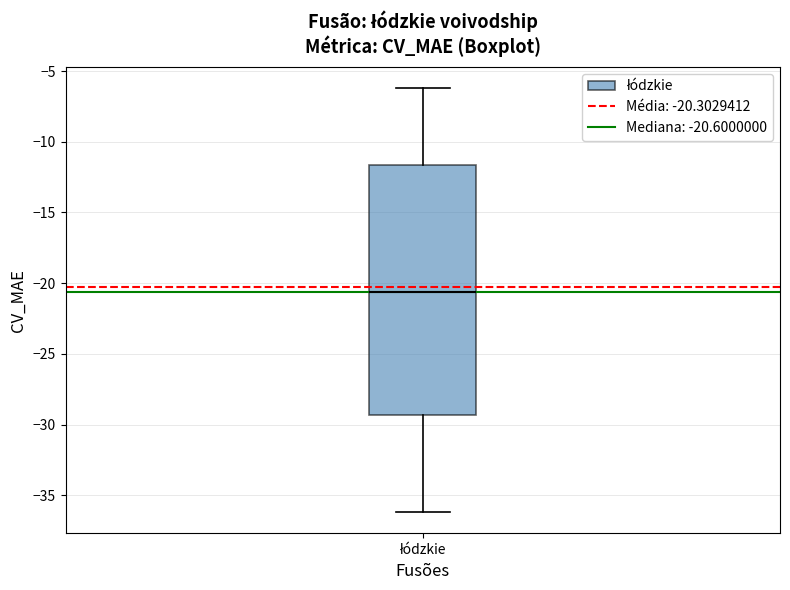

Read this box plot against the y-axis: the position of the median line, the range covered by the box, and the ends of both whiskers. The values are not printed on the chart, so give them approximately, as read against the axis.

median -20.5, box -29.5 to -11.5, whiskers -36.0 to -6.0